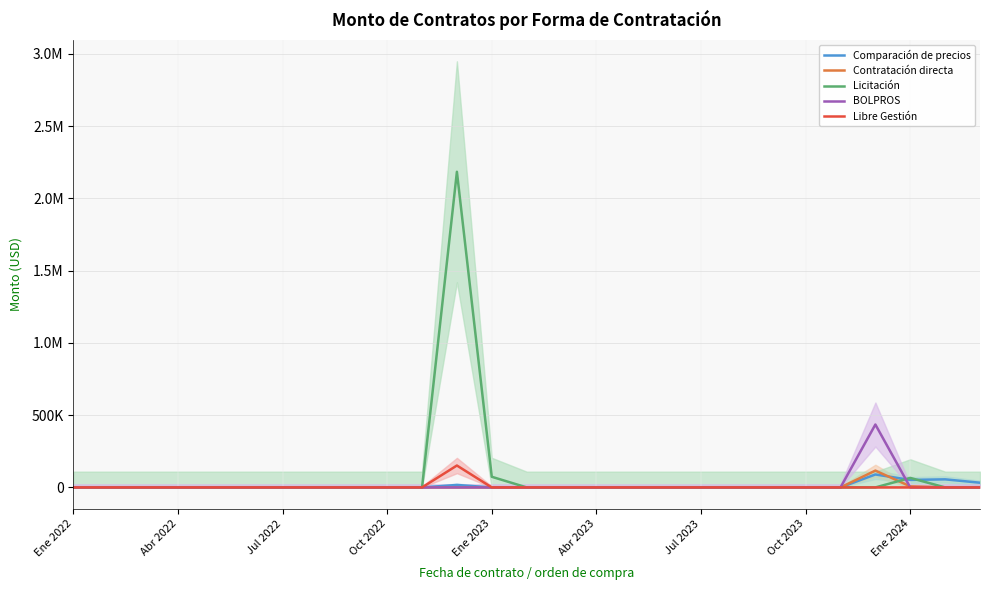

The value of Comparación de precios at 17 is -30159.3. True or false?

False